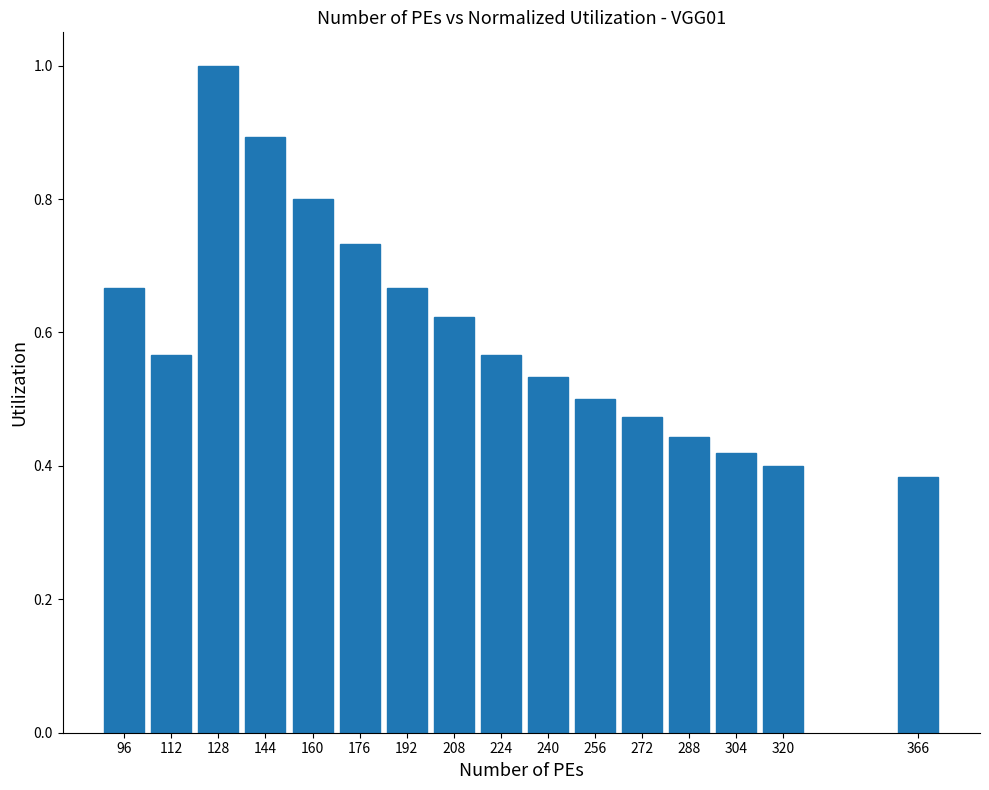

Is it true that the value at 304 is 0.4?

True